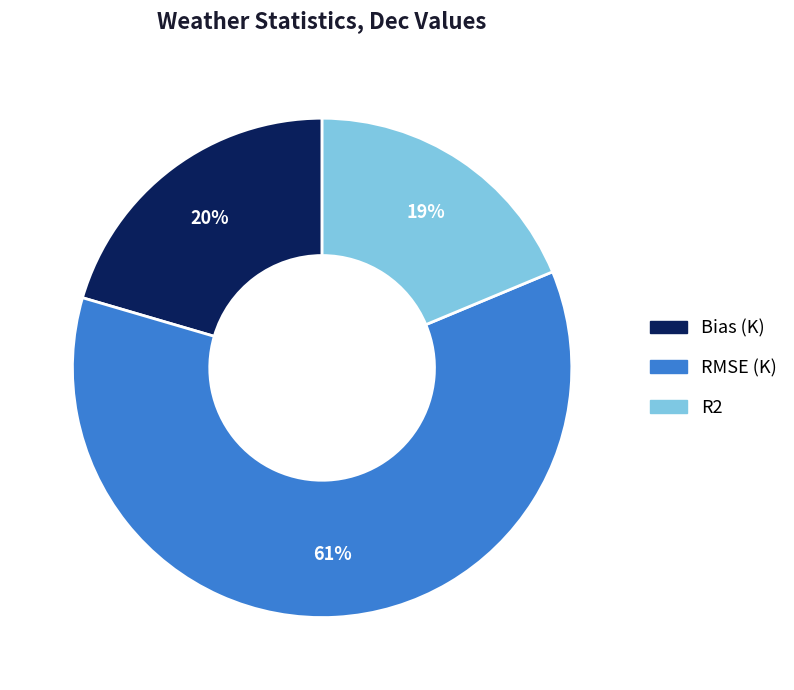

To the nearest percent, what is the average slice percentage?

33%